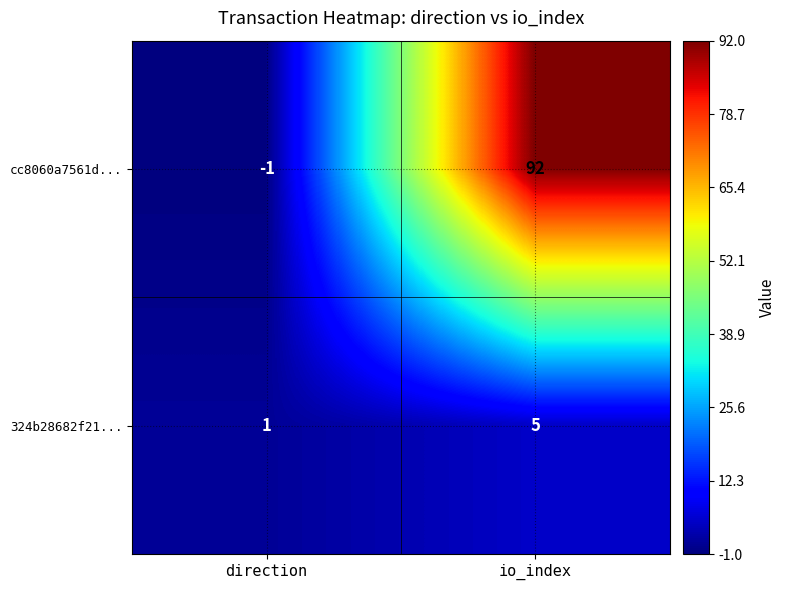

What is the difference between the 324b28682f21... values at direction and io_index?

4